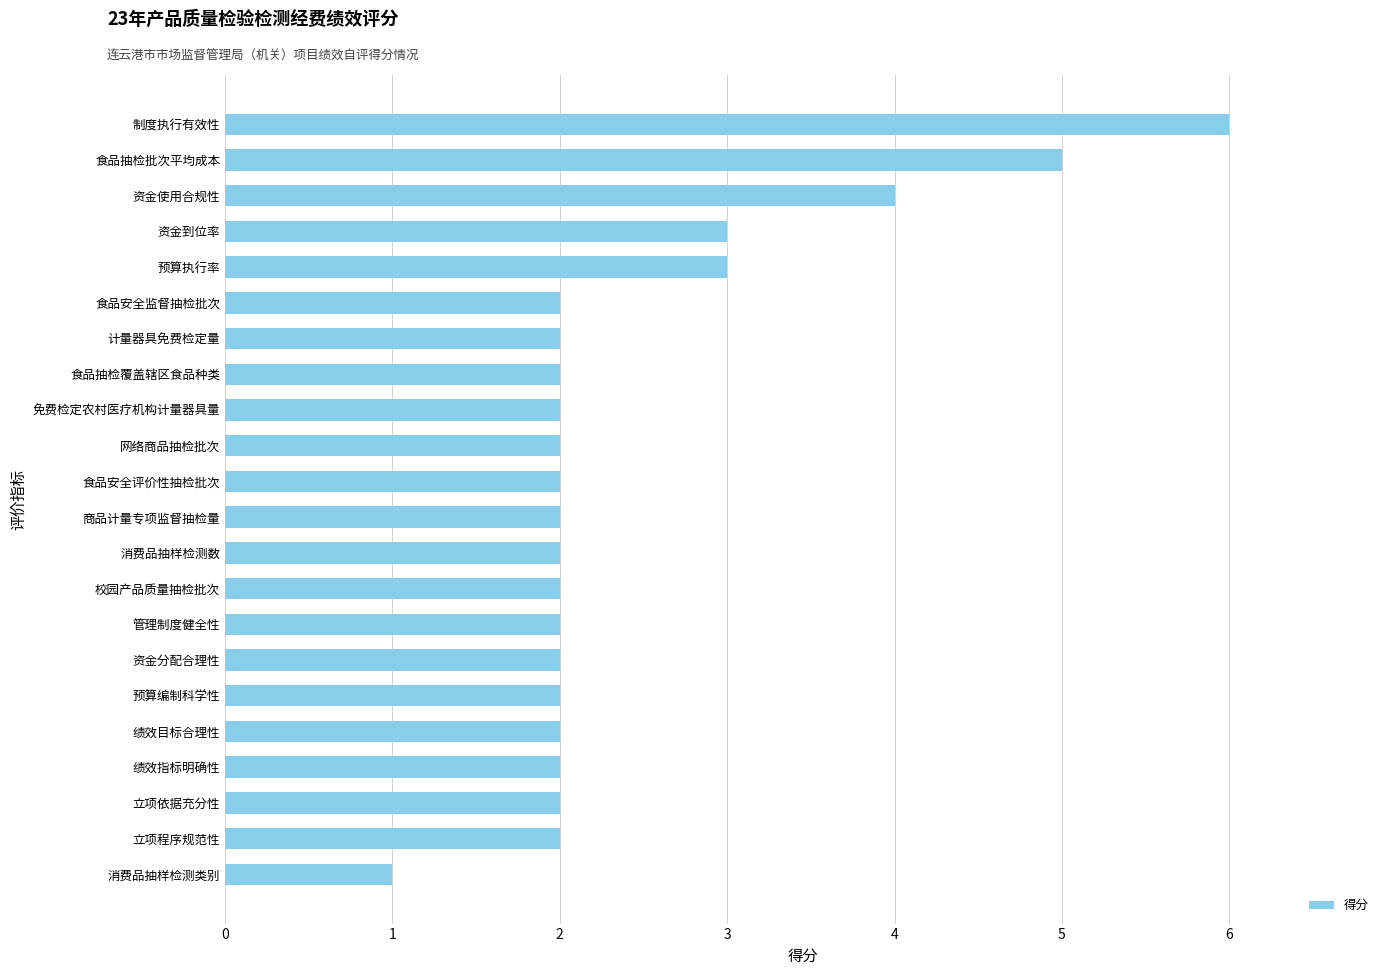

The value at 立项程序规范性 is 2. True or false?

True